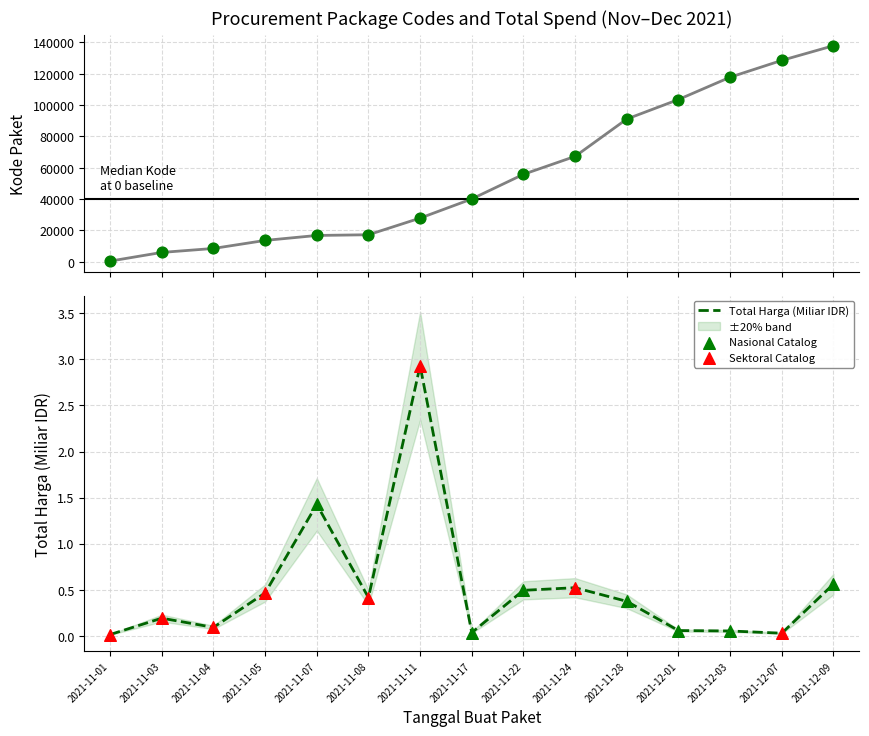

Is the value of Total Harga (Juta) at 2021-11-11 greater than the value of Kode Paket at 2021-11-08?

No